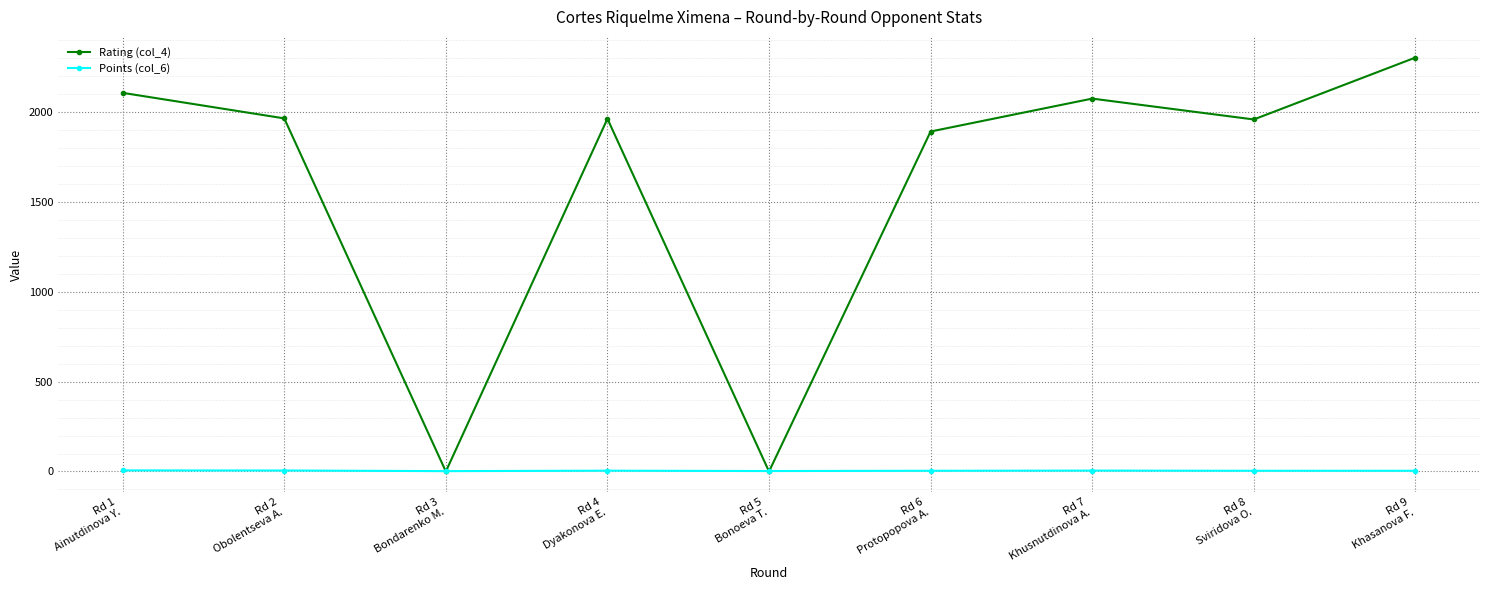

Which series has the largest total across all categories?

Rating (col_4)